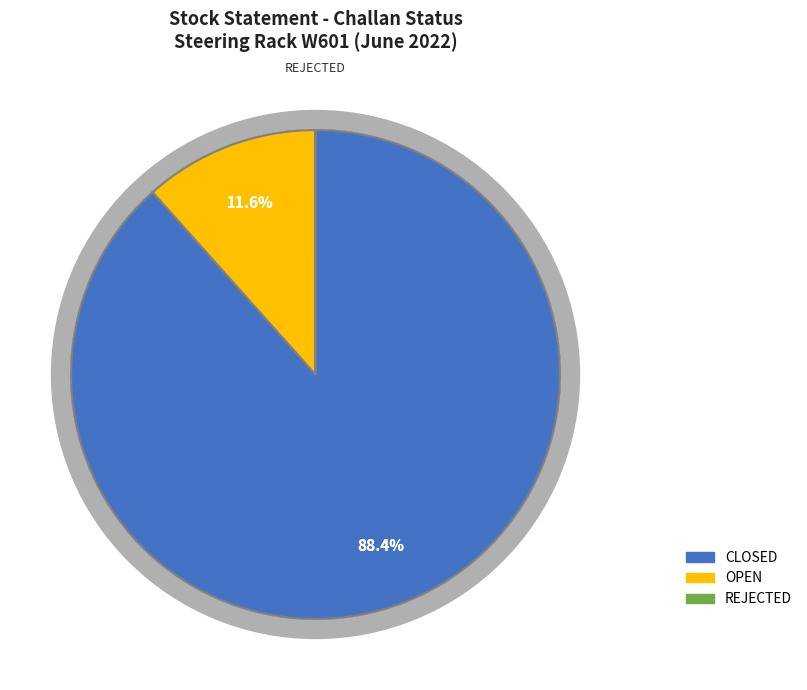

Count the number of slices in the pie.

3